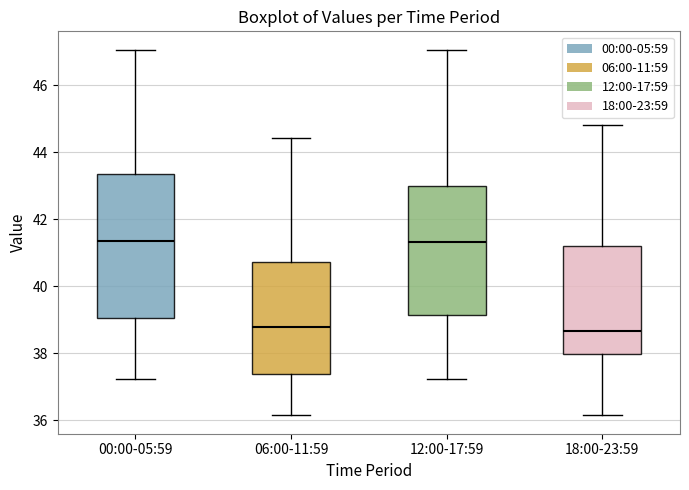

Comparing the boxes themselves (not the whiskers), which one is the tallest?

00:00-05:59